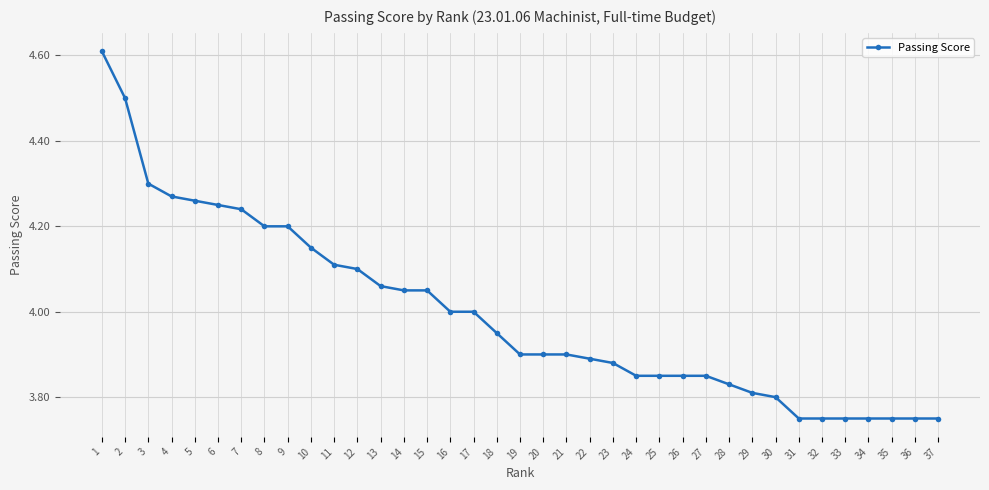

The value at 15 is 4.0. True or false?

True